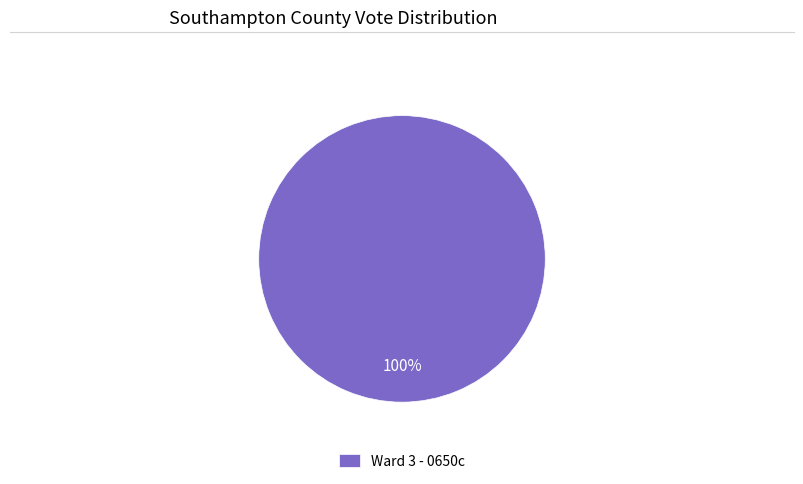

Which slice represents more than half of the pie?

Ward 3 - 0650c